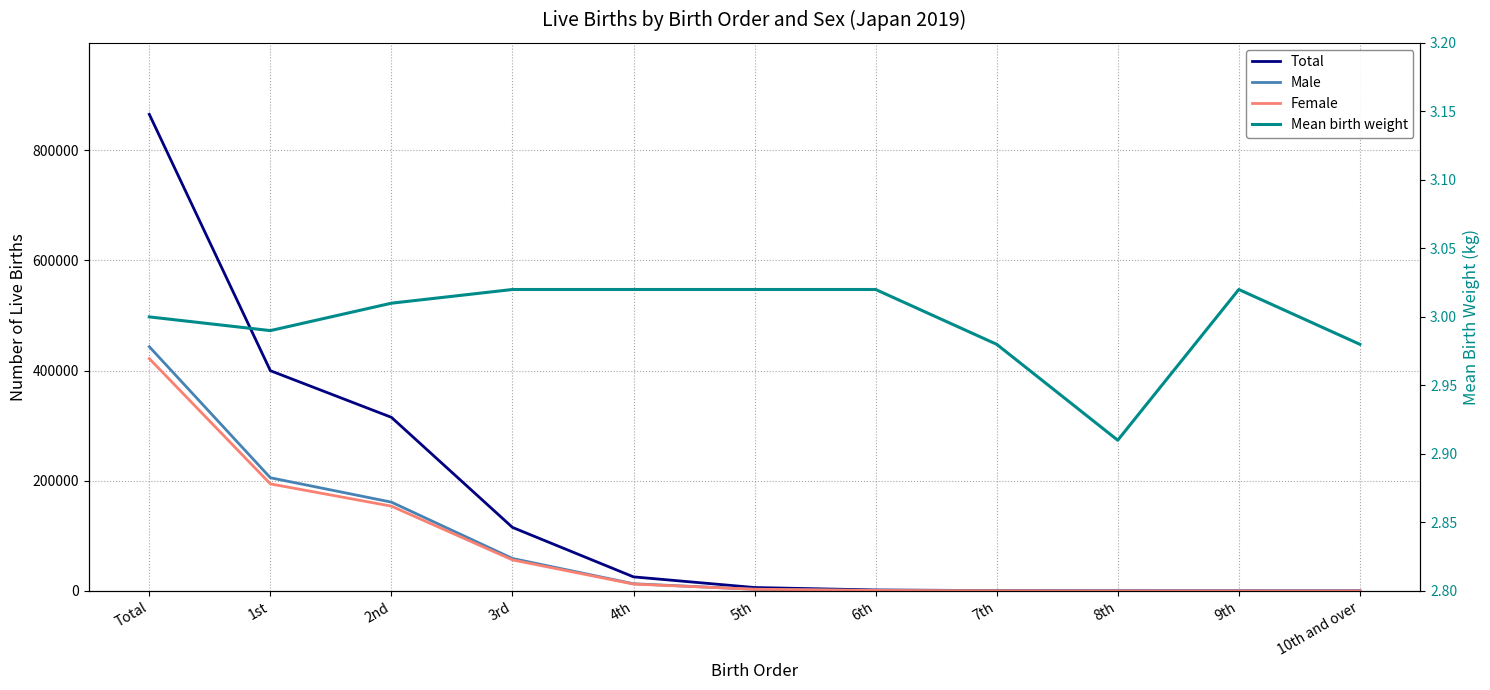

The Total series shows 192997.1 at 3rd. True or false?

False